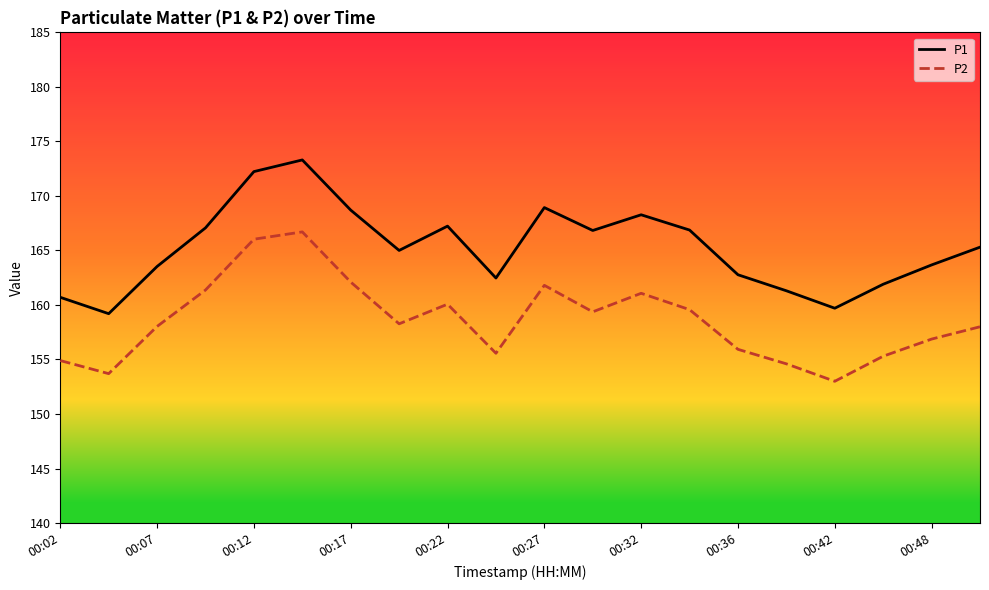

Which series has the largest total across all categories?

P1